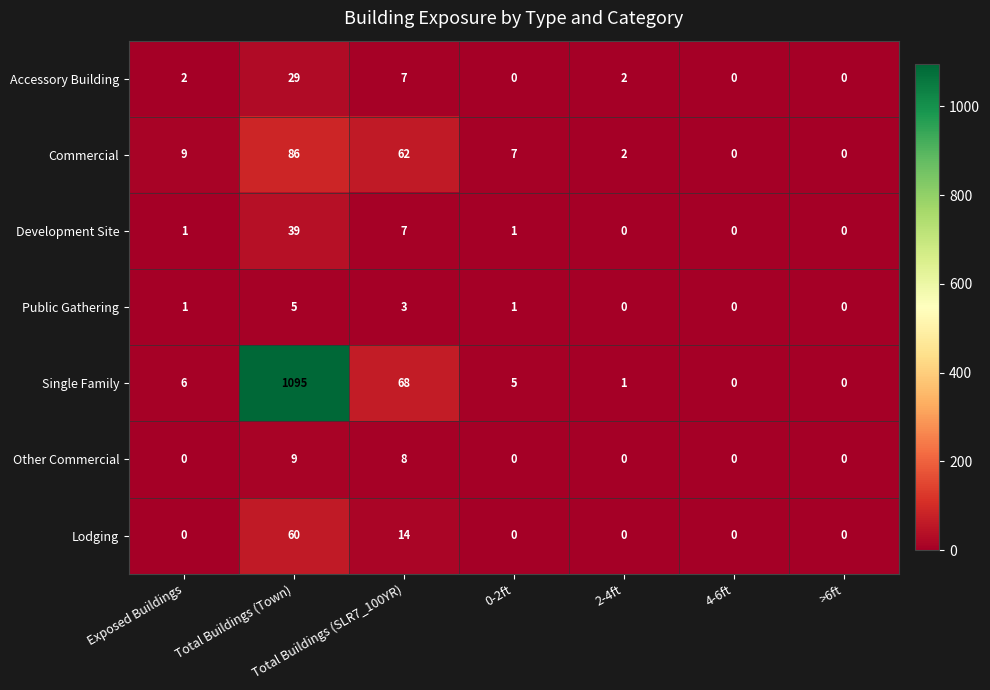

List the series in order of their peak value, lowest first.

Public Gathering, Other Commercial, Accessory Building, Development Site, Lodging, Commercial, Single Family